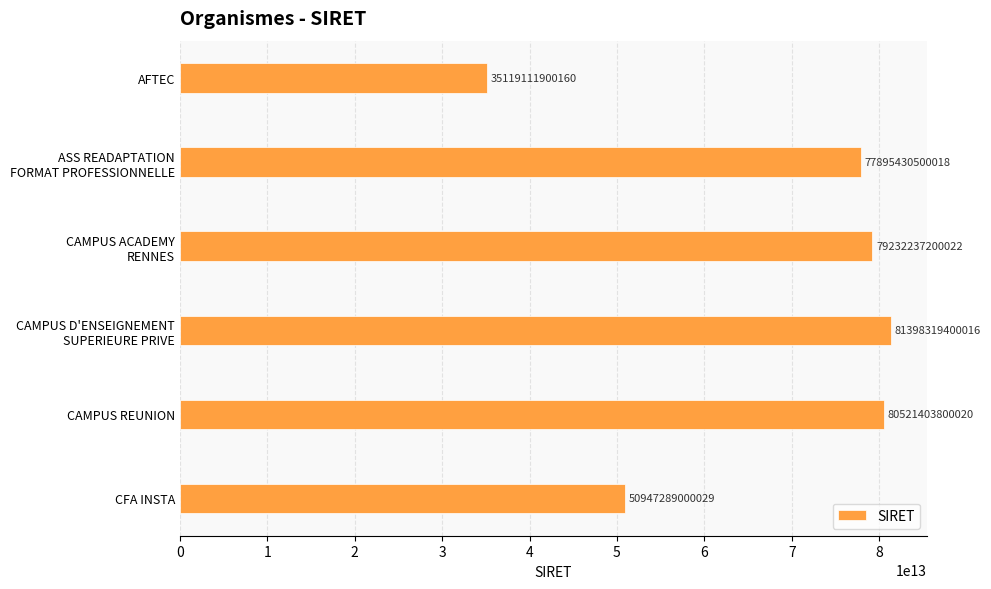

The value at AFTEC is 17834927833224. True or false?

False